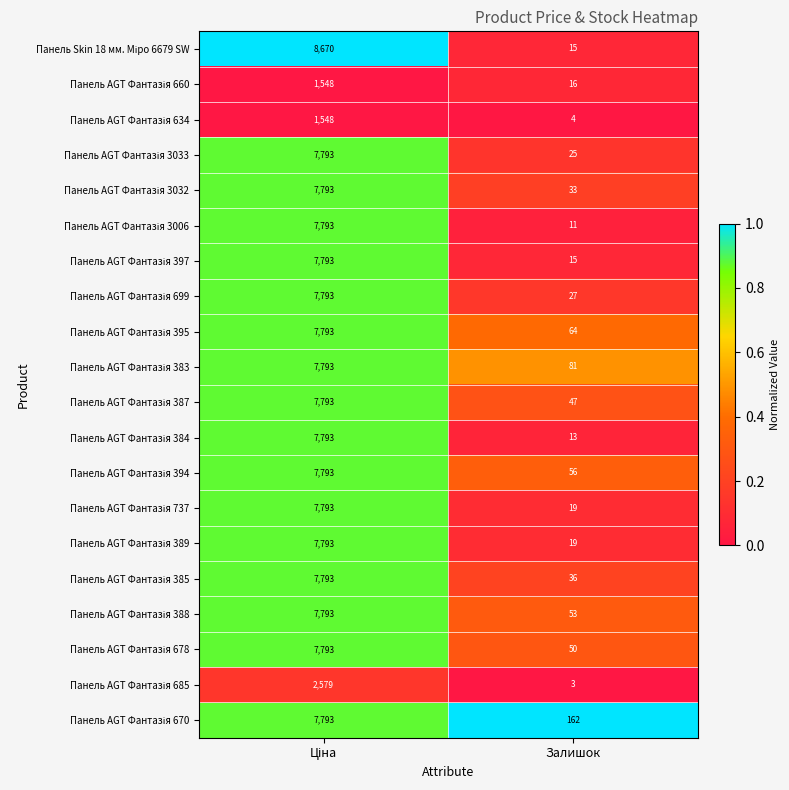

Which category has the lowest value across all series?

Залишок